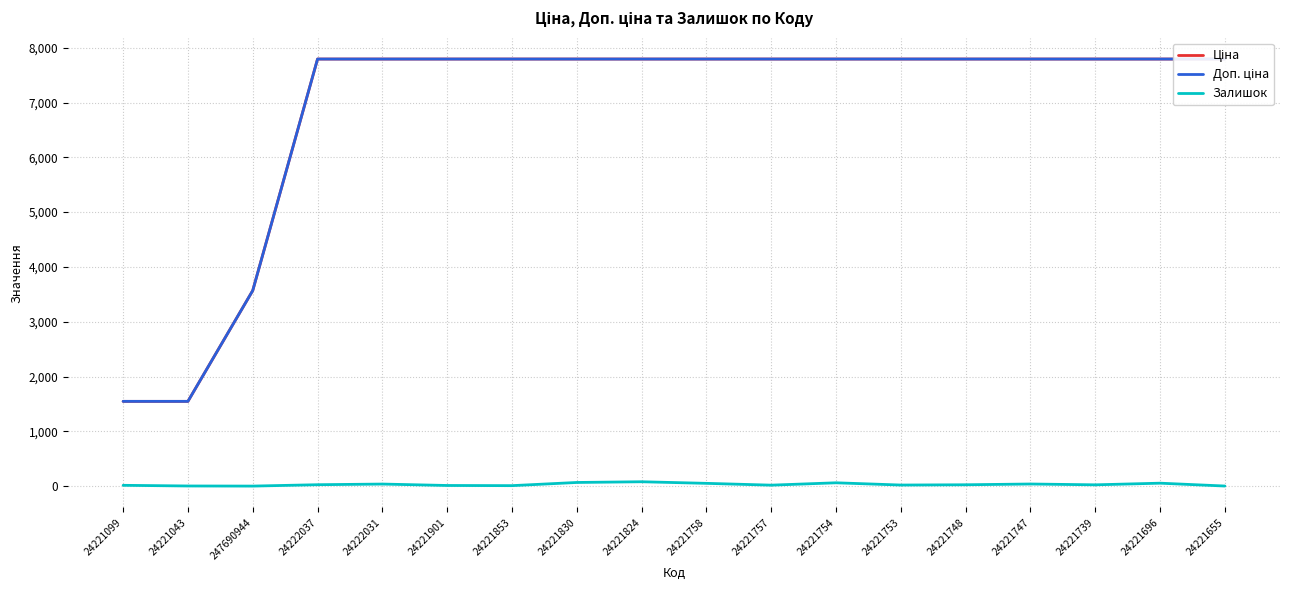

True or false: Доп. ціна and Залишок cross at least once.

False